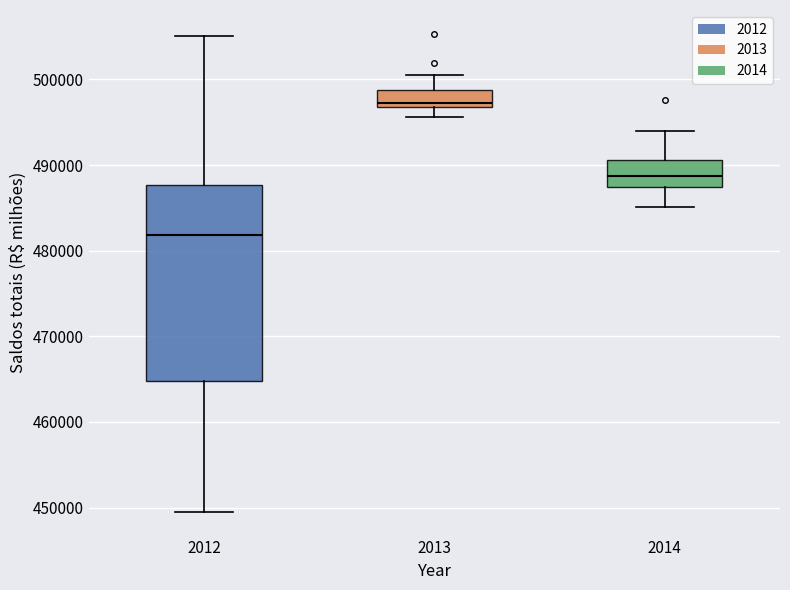

Which box is the tallest, from its lower edge to its upper edge?

2012